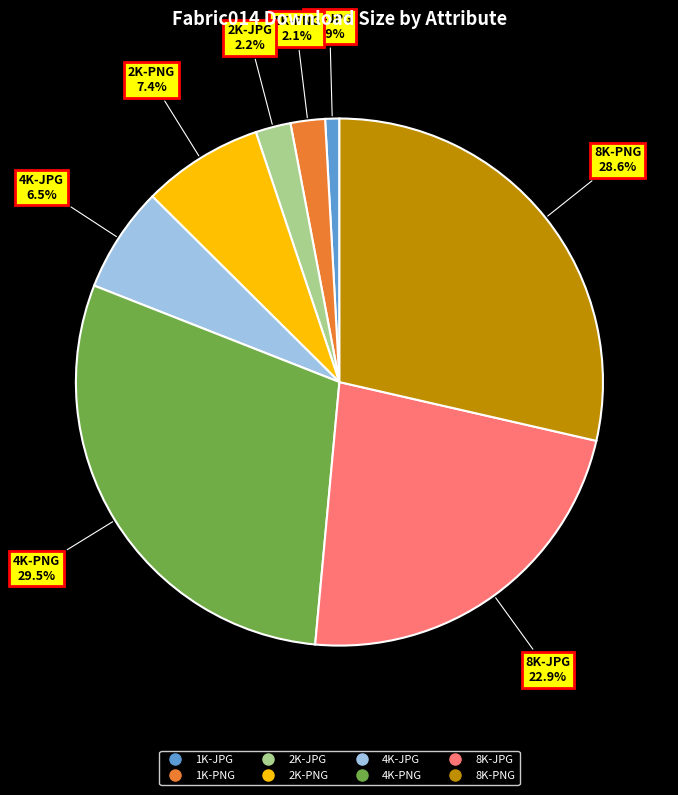

Approximately how many times larger is the value at 2K-JPG compared to 4K-JPG?

0.3